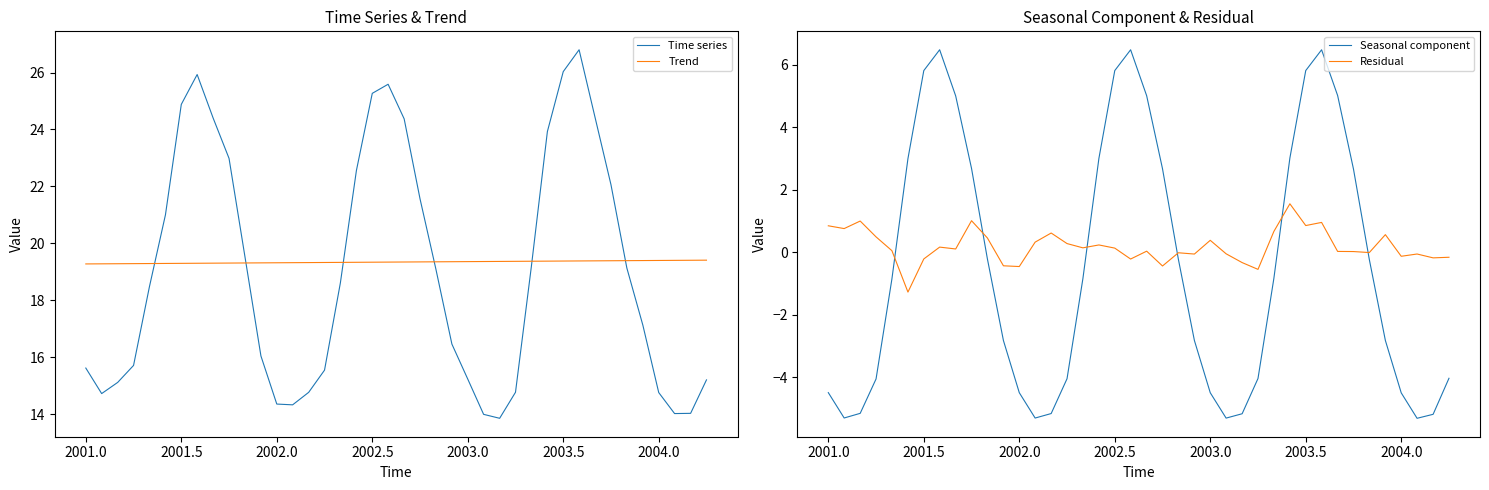

Rank the series by their maximum value, from lowest to highest.

Residual, Seasonal component, Trend, Time series